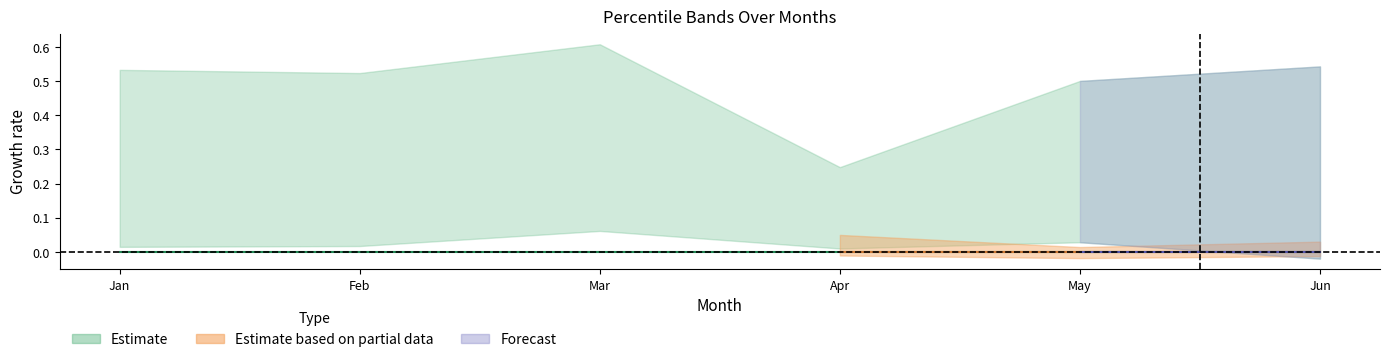

Between May and Jun, which is larger?

May